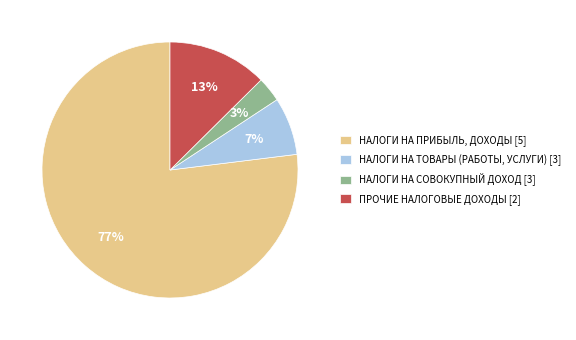

Combined, do НАЛОГИ НА ПРИБЫЛЬ, ДОХОДЫ [5] and ПРОЧИЕ НАЛОГОВЫЕ ДОХОДЫ [2] account for over 50%?

Yes